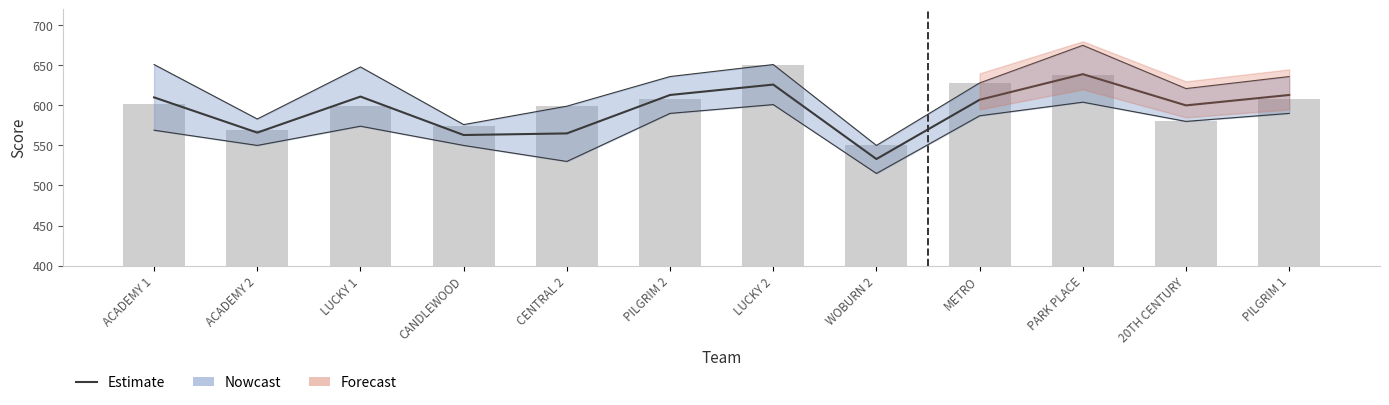

Which series has the largest range (max minus min)?

Estimate